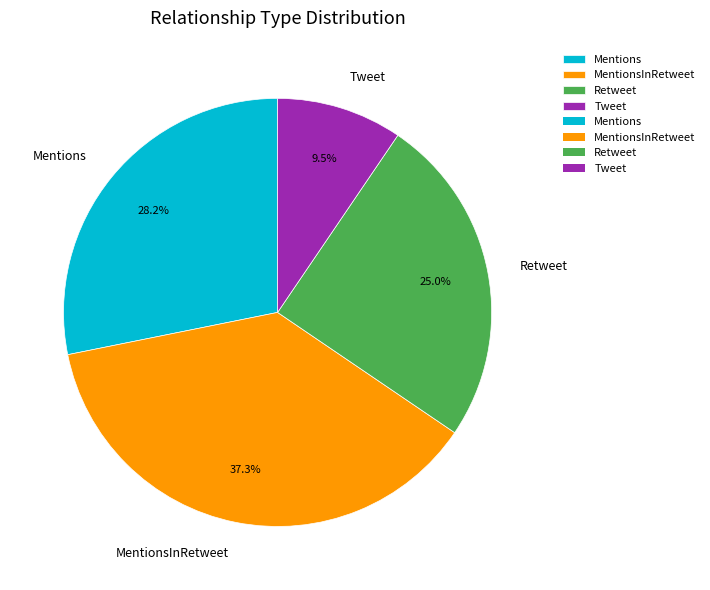

Between Mentions and Tweet, which is larger?

Mentions